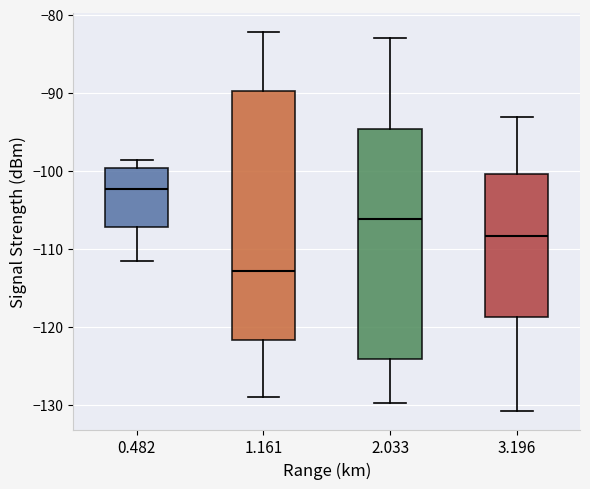

Reading left to right, transcribe this box plot: for each box, give where its median line is, the range the box spans, and where its two whiskers end, as read against the y-axis. The values are not printed on the chart, so give them approximately, as read against the axis.

0.482: median -102, box -107 to -100, whiskers -112 to -99
1.161: median -113, box -122 to -90, whiskers -129 to -82
2.033: median -106, box -124 to -95, whiskers -130 to -83
3.196: median -108, box -119 to -100, whiskers -131 to -93